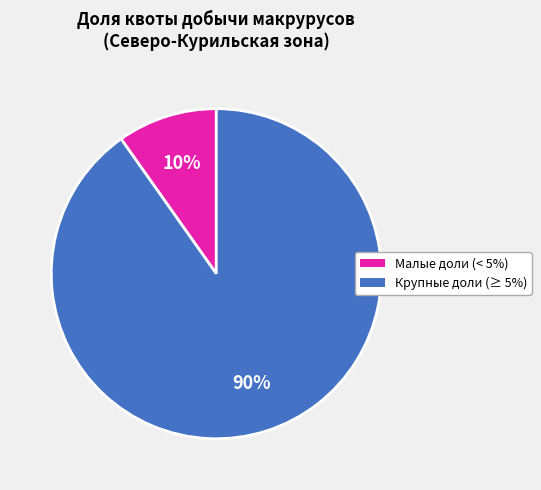

To the nearest percent, what is the average slice percentage?

50%